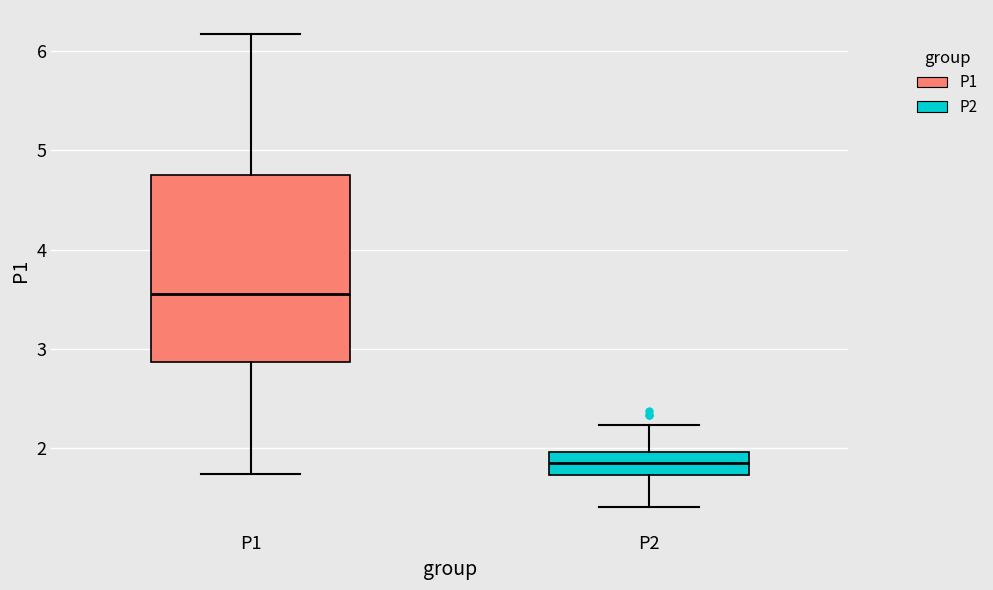

Which box's median line is the highest?

P1